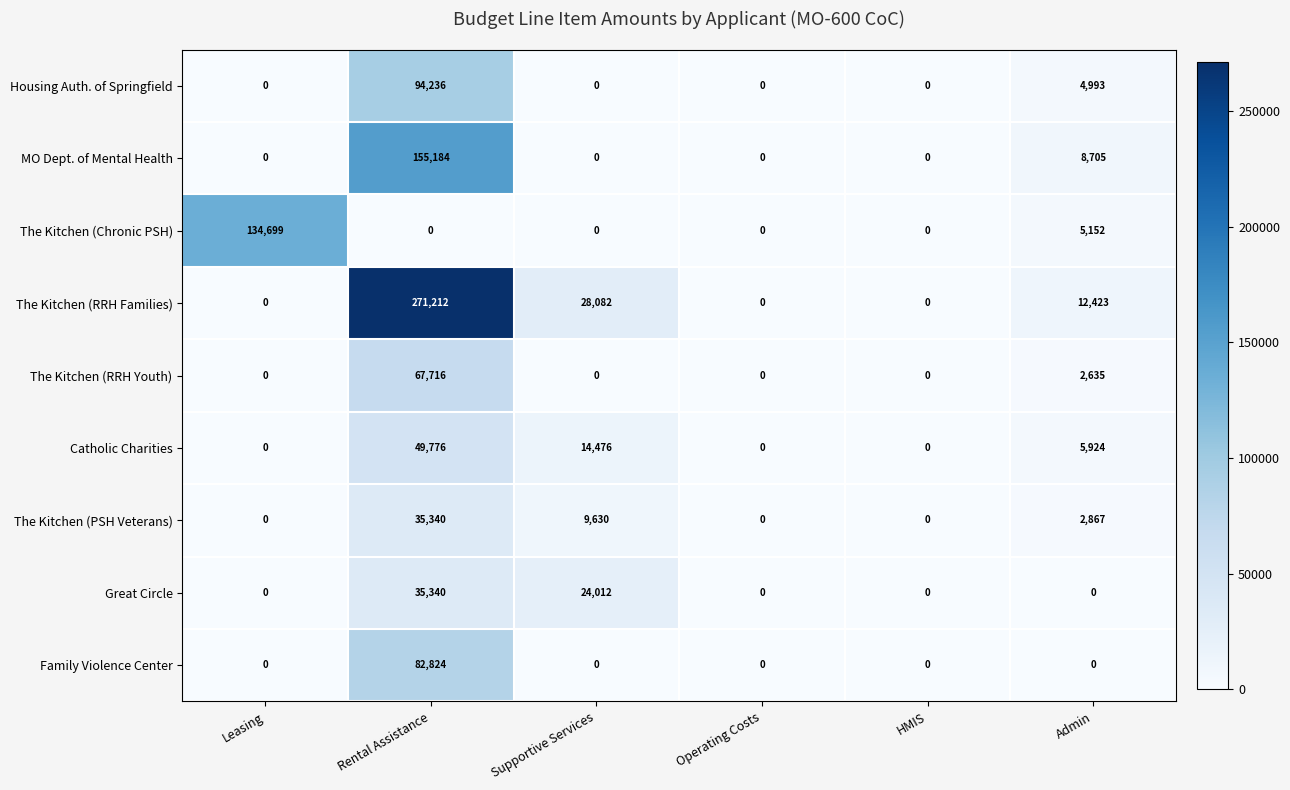

Which series changed the most between Rental Assistance and HMIS?

The Kitchen (RRH Families)